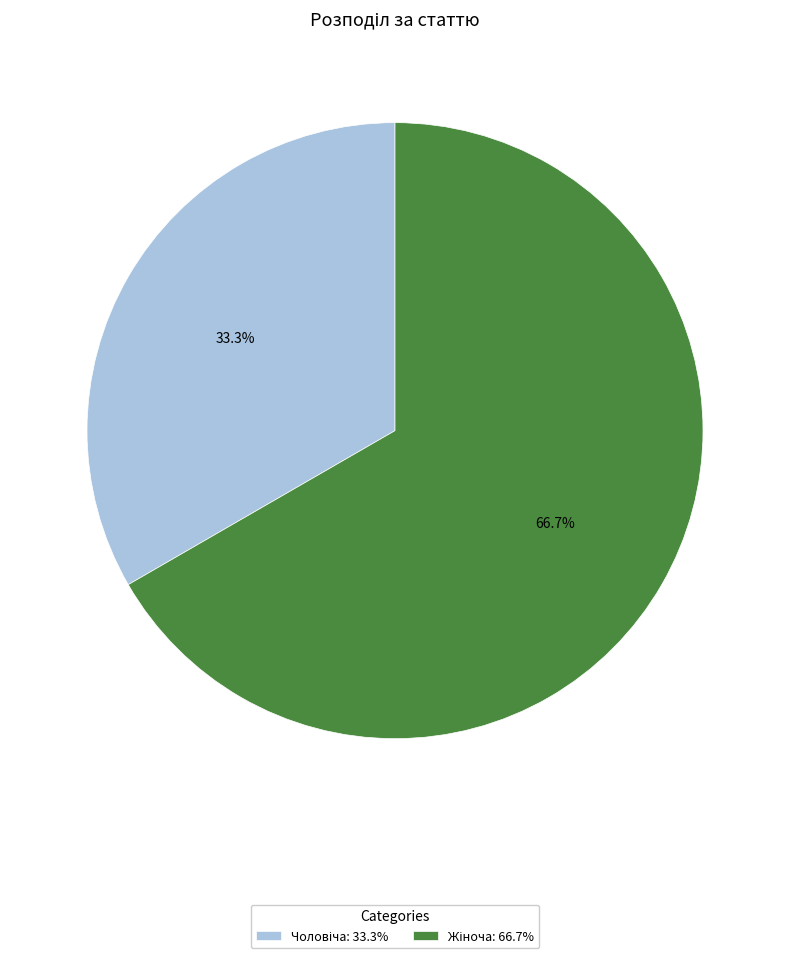

Is there any slice that represents more than half of the pie?

Yes